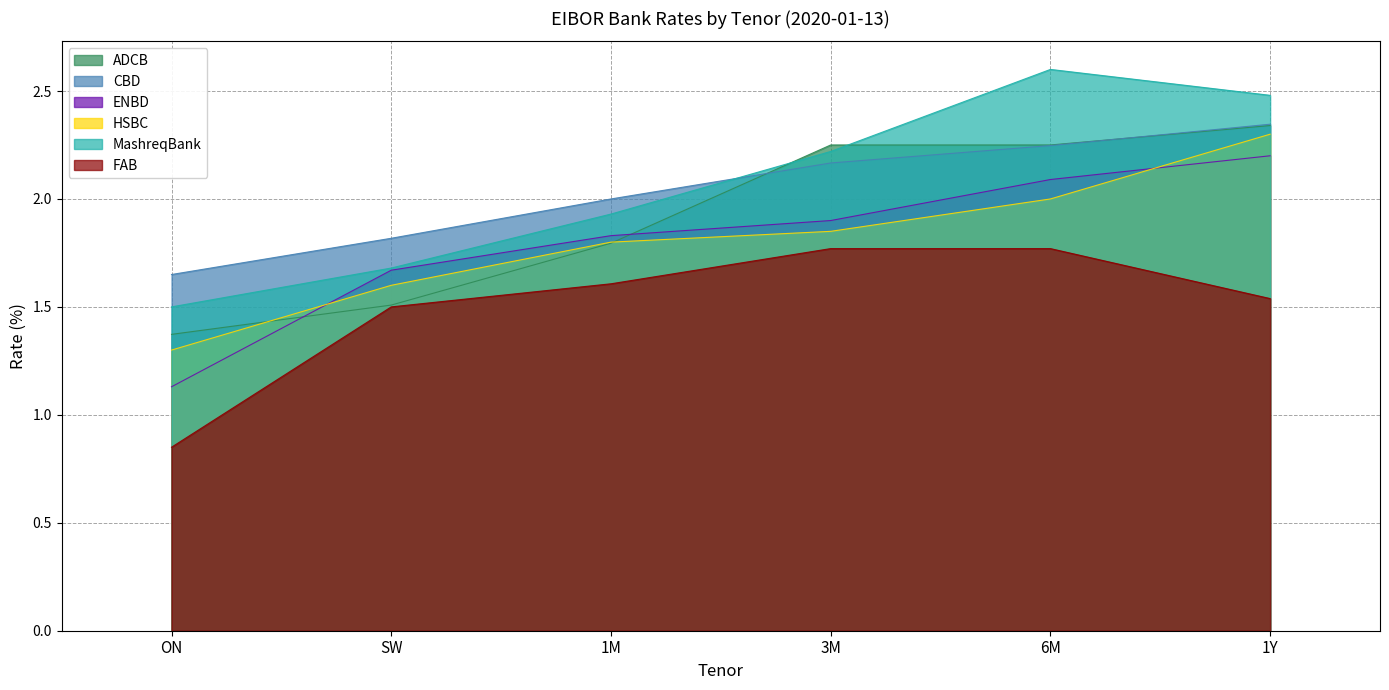

Which series ends up on top after the final intersection of CBD and MashreqBank?

MashreqBank